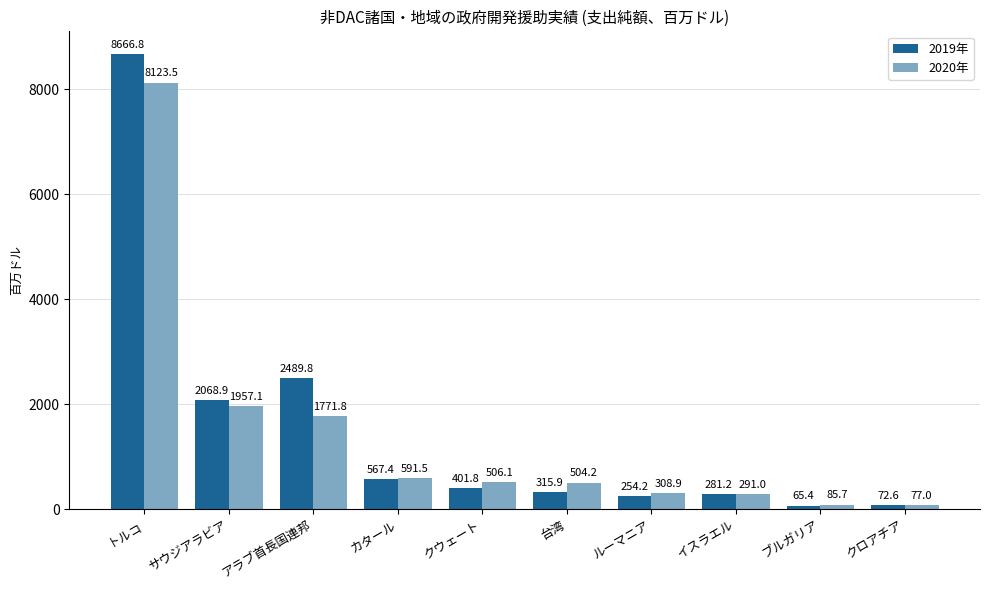

Is it true that 2019年 equals 72.6 at クロアチア?

True